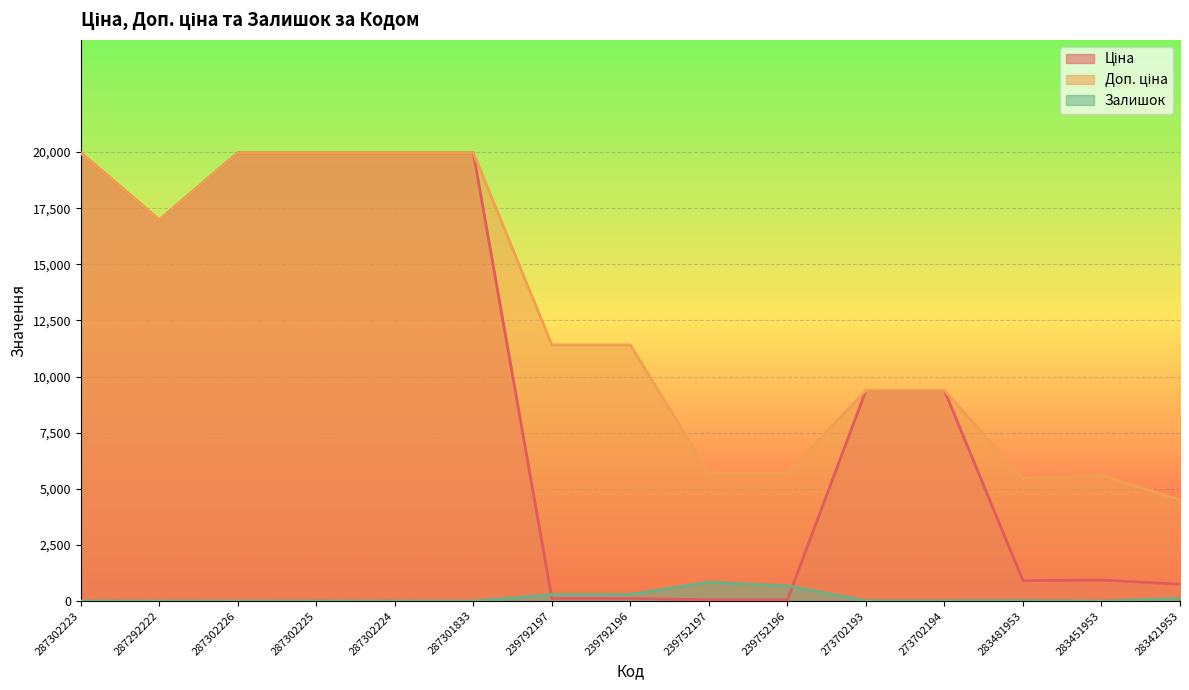

True or false: Доп. ціна has a value of 12258.3 at 273702194.

False